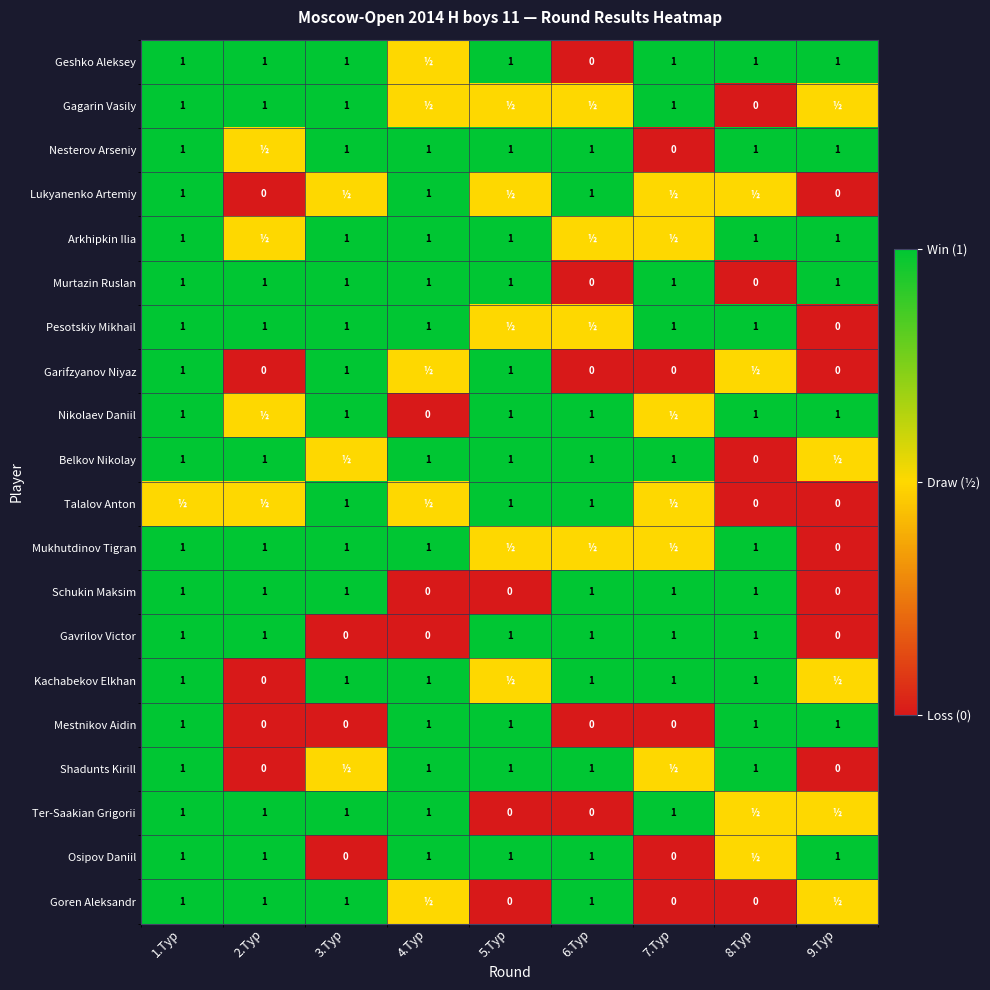

What is the difference between the Gavrilov Victor values at 9.Тур and 6.Тур?

1.0